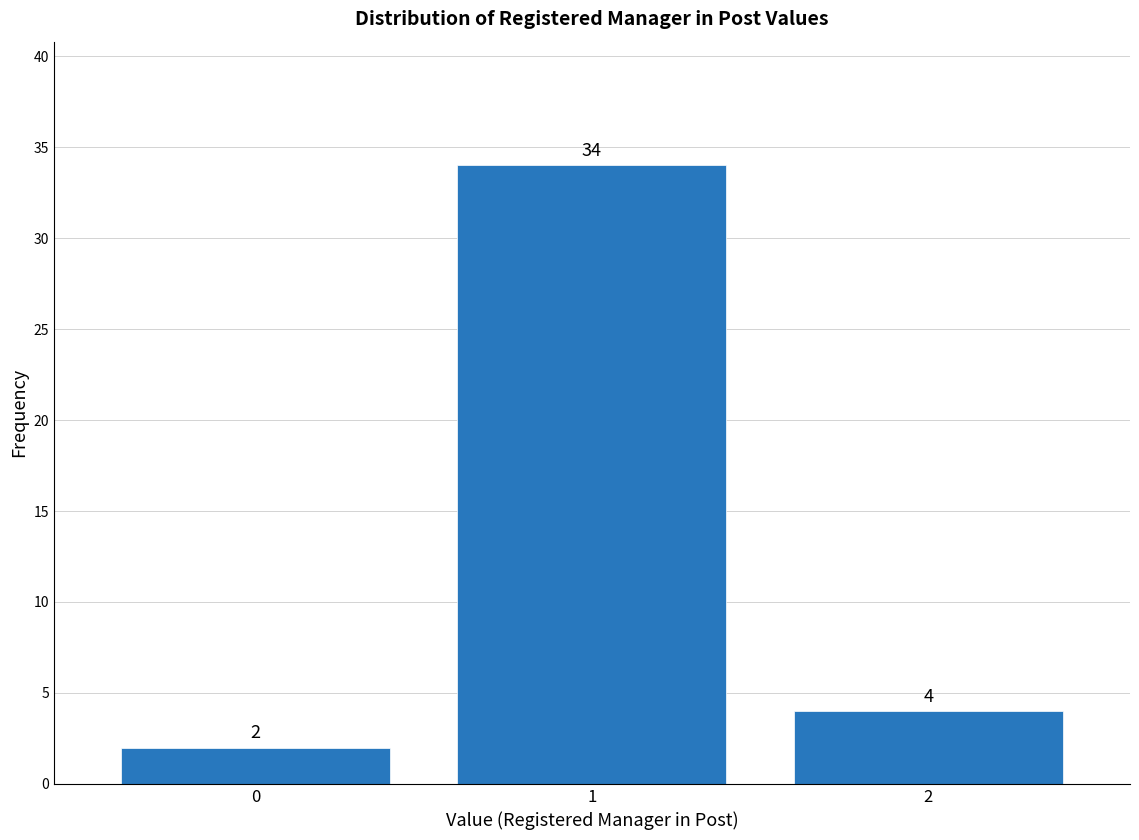

Reading right to left, transcribe all the data shown in this chart.

2=4	1=34	0=2